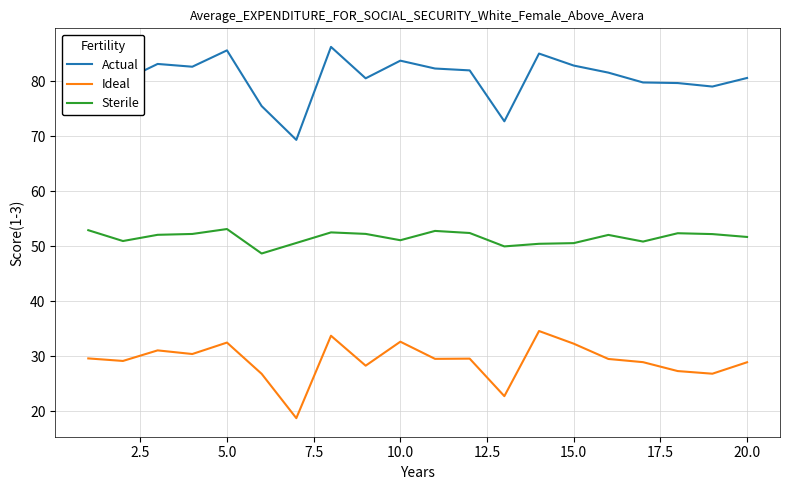

Rank the series by their maximum value, from highest to lowest.

Actual, Sterile, Ideal